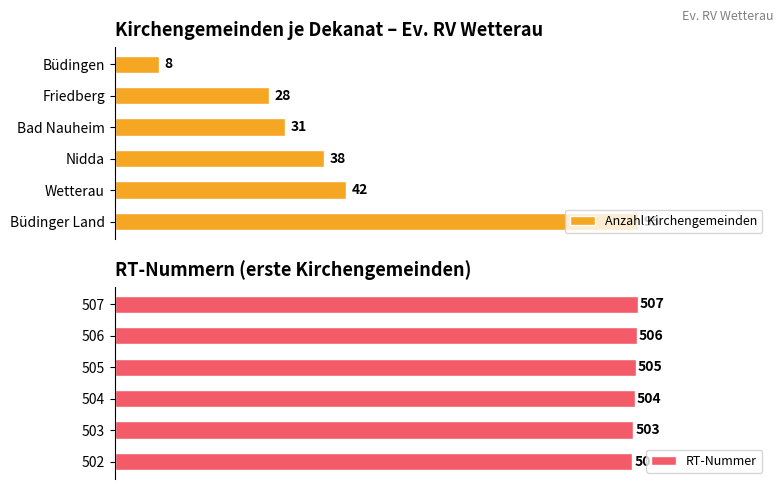

At which label does Anzahl Kirchengemeinden reach its minimum?

Büdingen